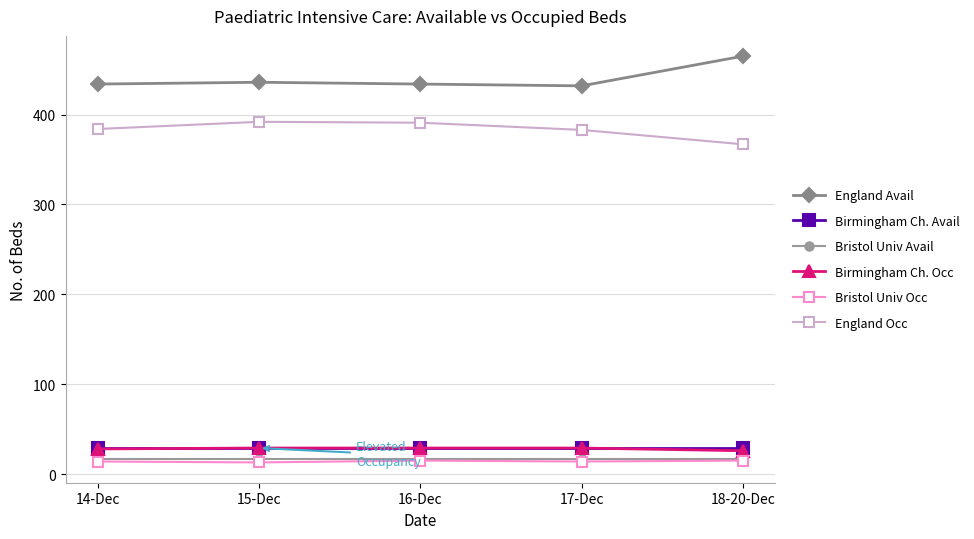

What is the difference between the maximum and minimum values in the England Avail series?

33